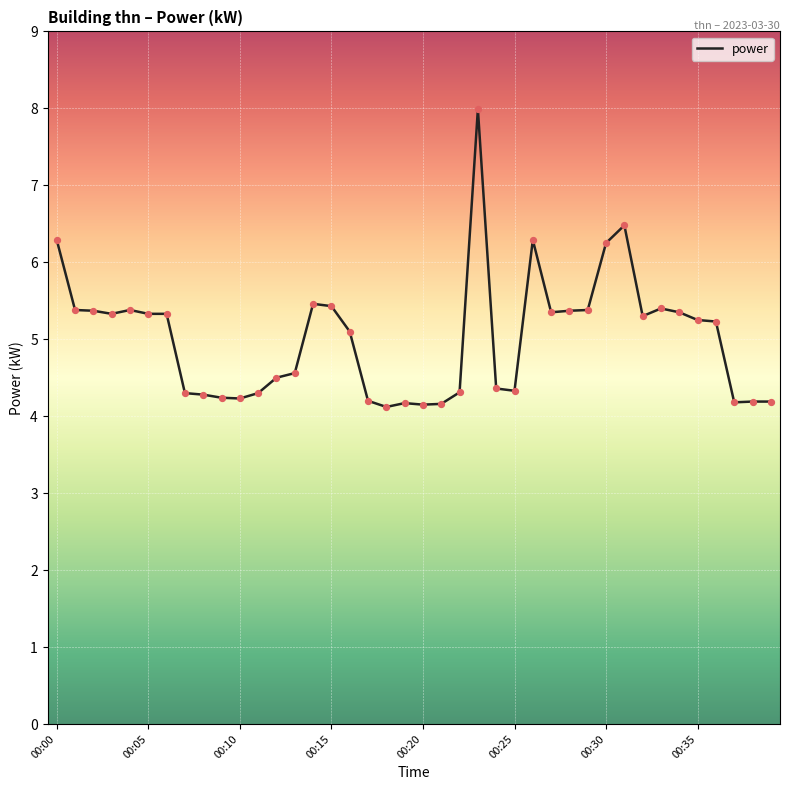

What is the maximum value shown in the chart?

8.0